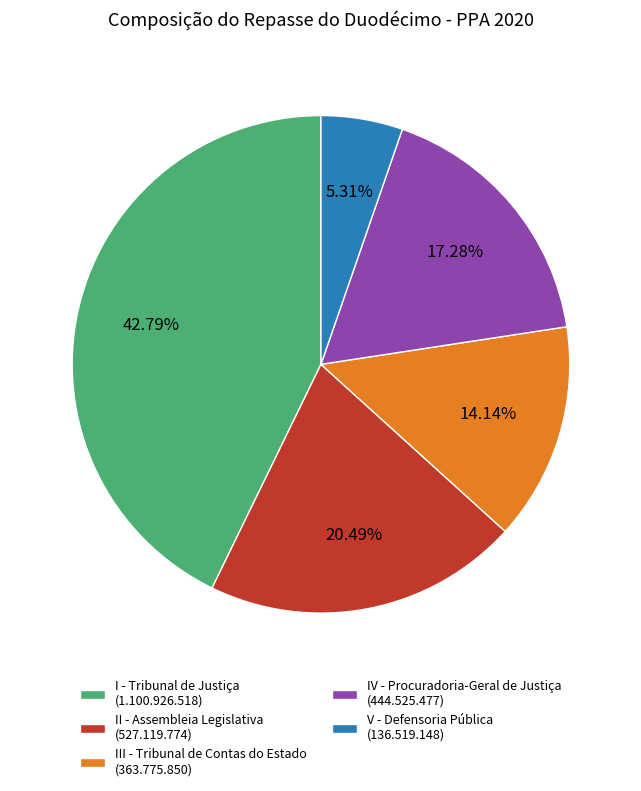

Does any single category account for the majority?

No